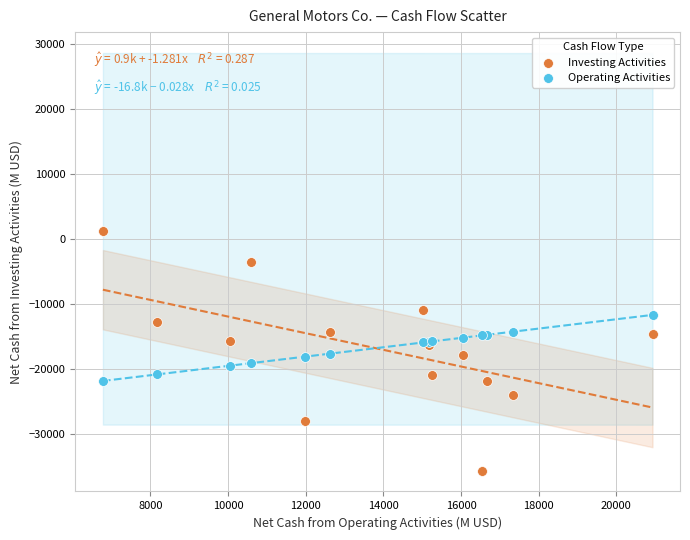

Which series reaches the minimum Y coordinate?

Investing Activities